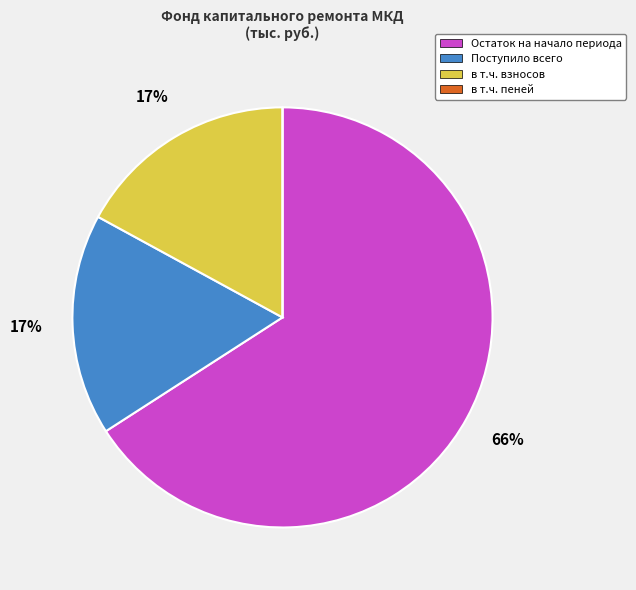

Which has a higher value, Остаток на начало периода or Поступило всего?

Остаток на начало периода